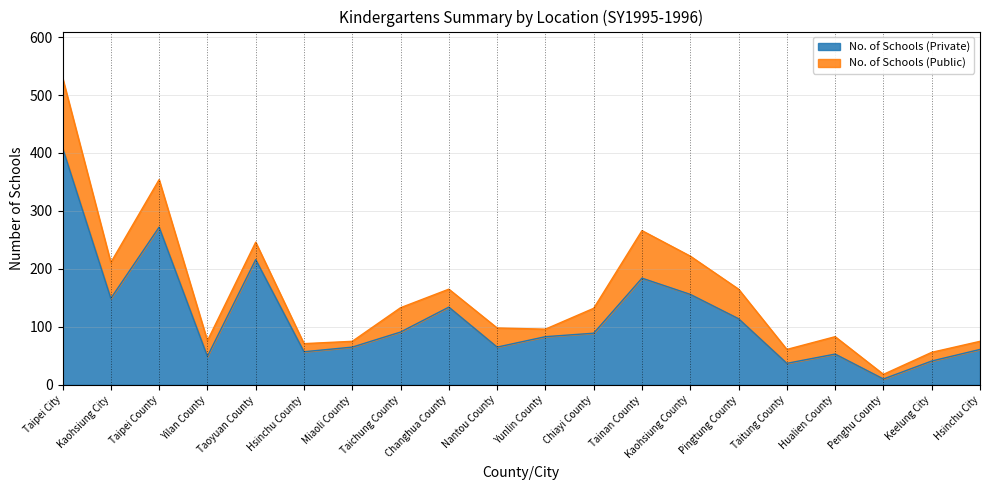

True or false: the data has more than 1 interior local peaks.

True